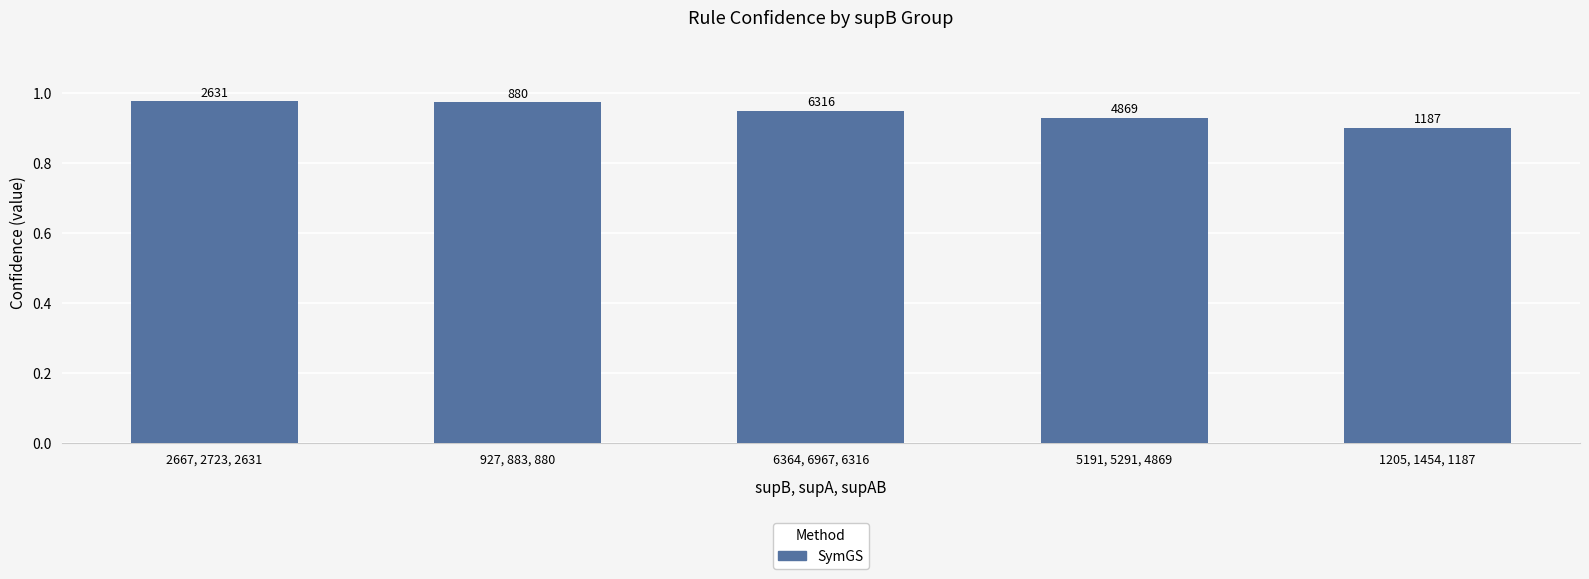

What is the label of the 5th bar from the right?

2667, 2723, 2631